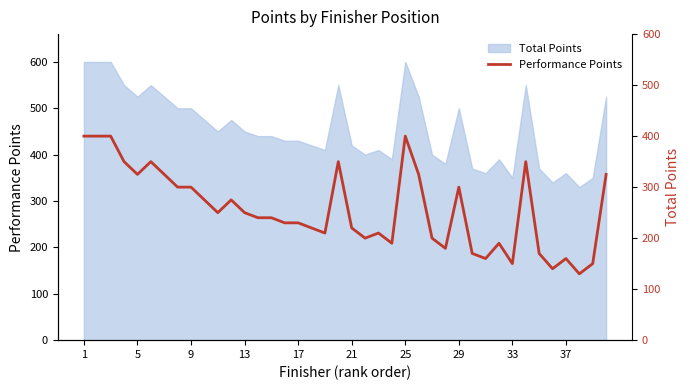

Reading left to right, list all the values displayed in this chart.

400	400	400	350	325	350	325	300	300	275	250	275	250	240	240	230	230	220	210	350	220	200	210	190	400	325	200	180	300	170	160	190	150	350	170	140	160	130	150	325